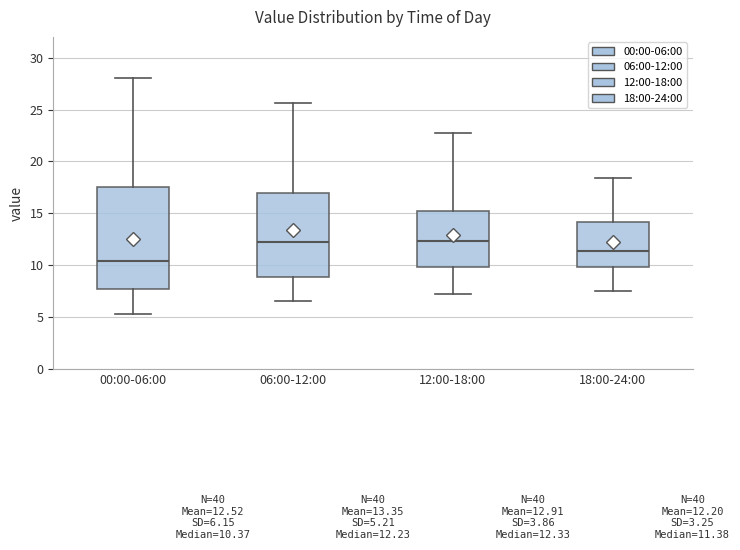

Which box's median line is the lowest?

00:00-06:00